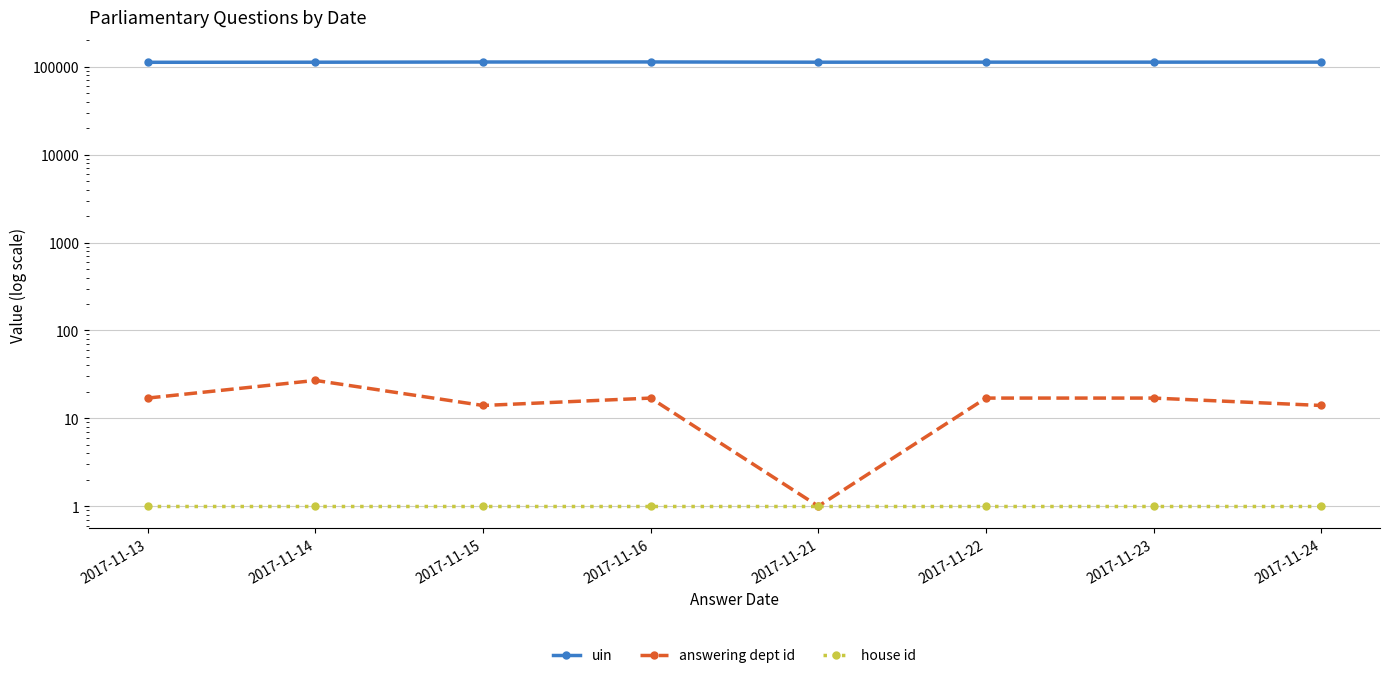

What is the value of the uin point at the 6th from the left?

112923